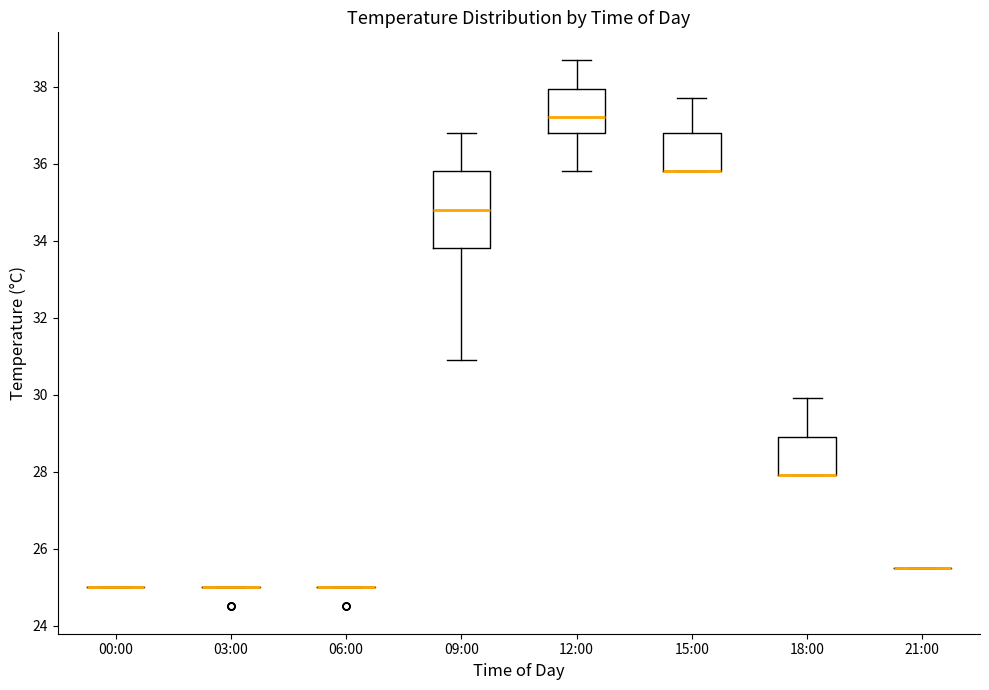

Comparing the boxes themselves (not the whiskers), which one is the tallest?

09:00